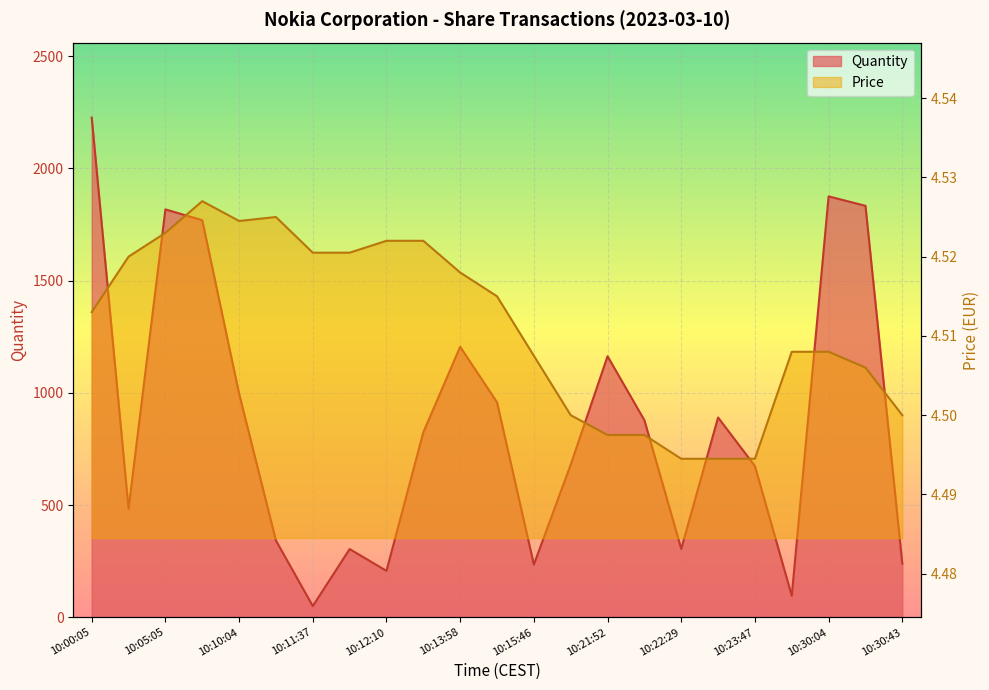

True or false: Quantity and Price cross at least once.

False